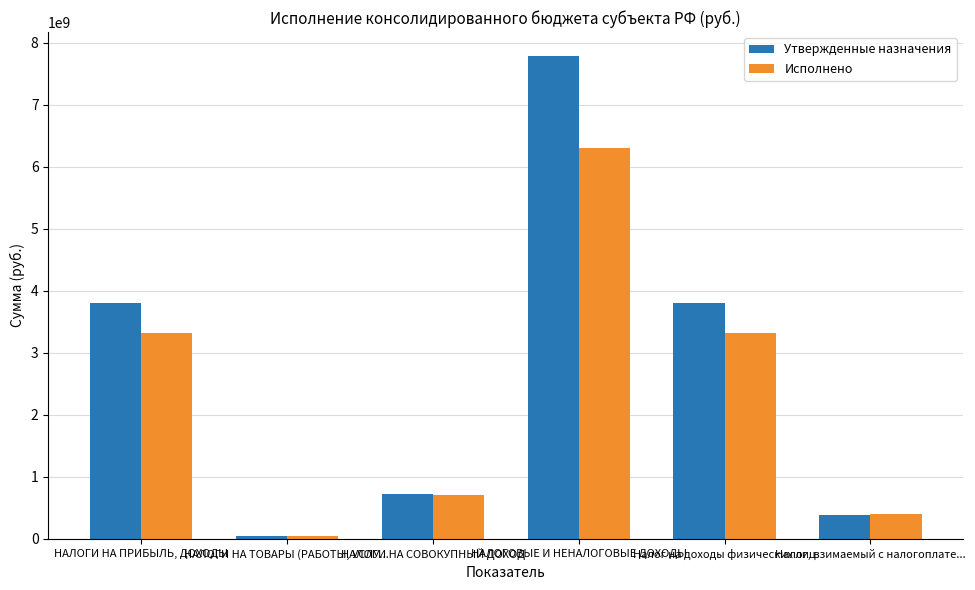

The value of Исполнено at НАЛОГИ НА ПРИБЫЛЬ, ДОХОДЫ is 1095385582.5. True or false?

False